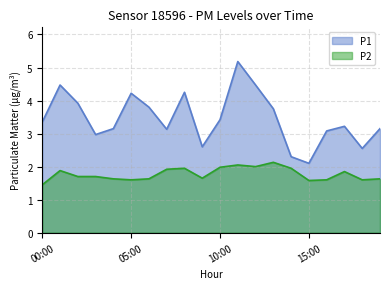

Which label corresponds to the smallest value in the chart?

00:00